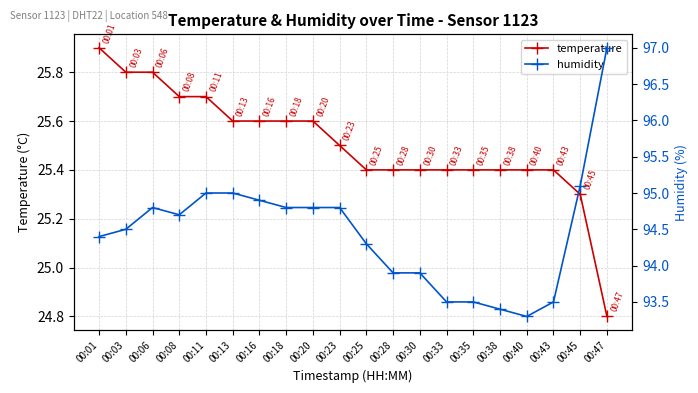

What is the maximum value shown in the chart?

97.0